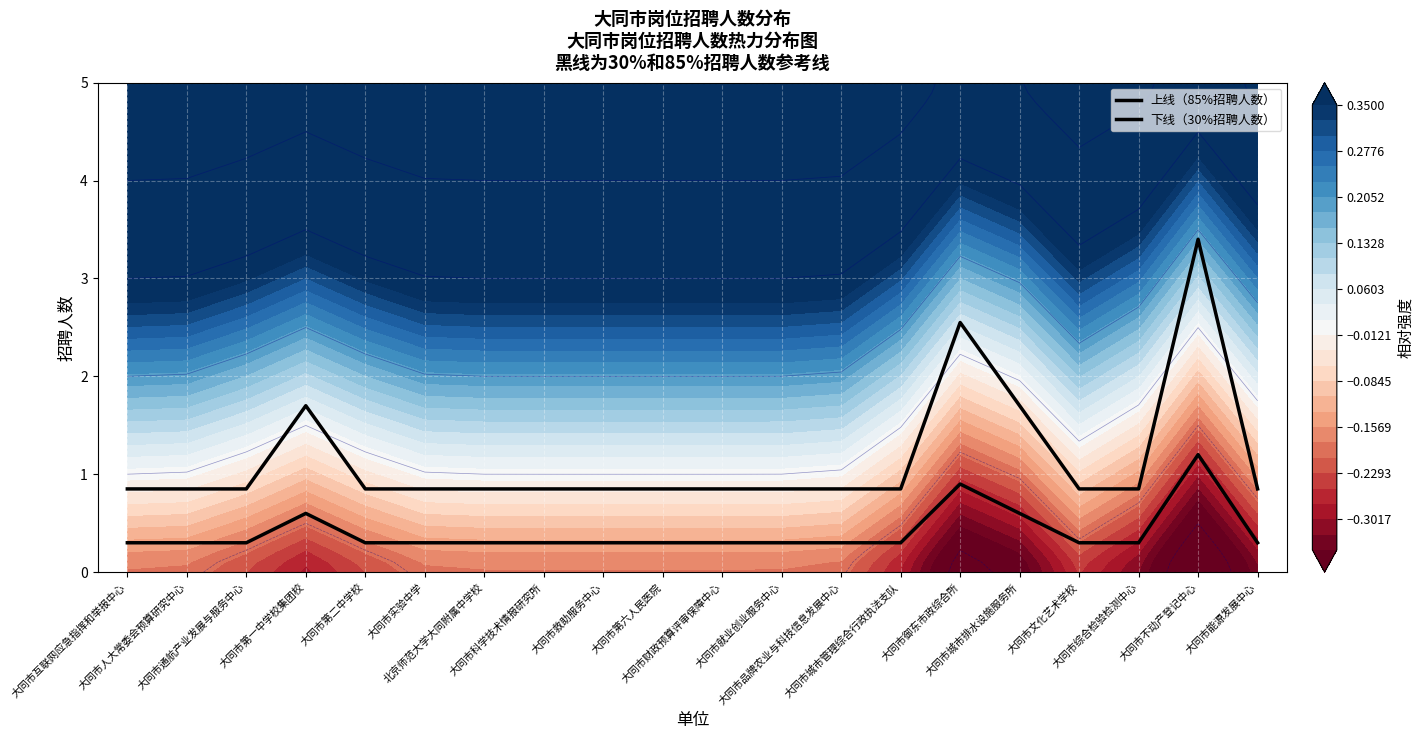

At which category does 上线（85%招聘人数） reach its first local peak?

大同市第一中学校集团校